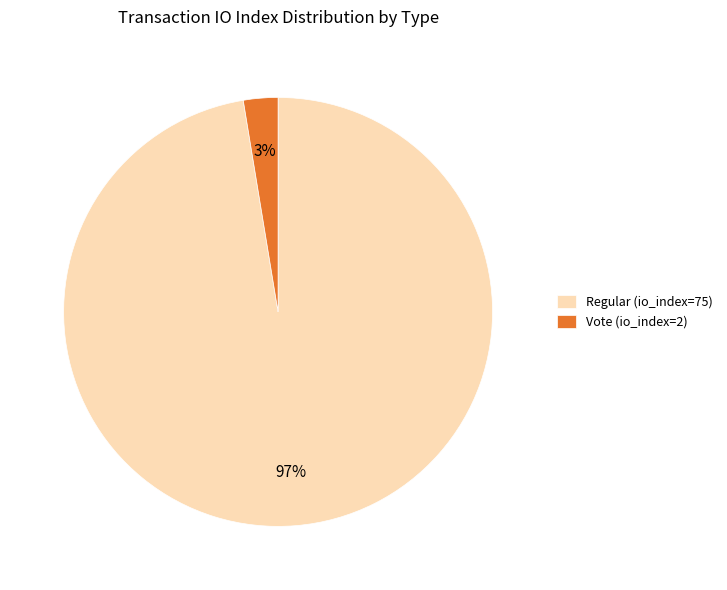

Is there a majority slice in this chart?

Yes